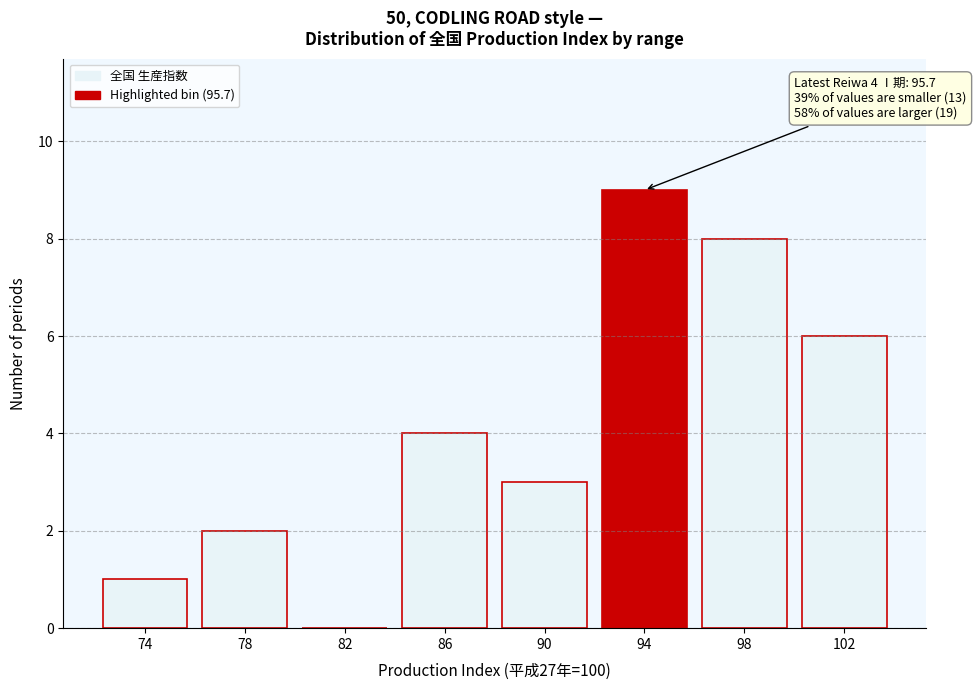

Reading left to right, extract all data points from this chart.

74=1	78=2	82=0	86=4	90=3	94=9	98=8	102=6